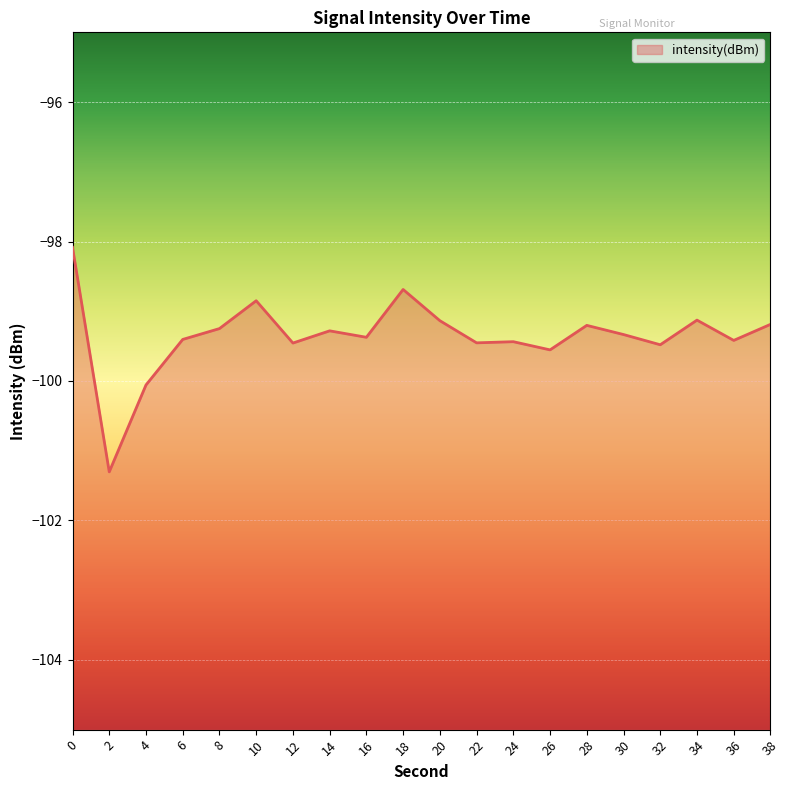

At which category does the data reach its first local peak?

10